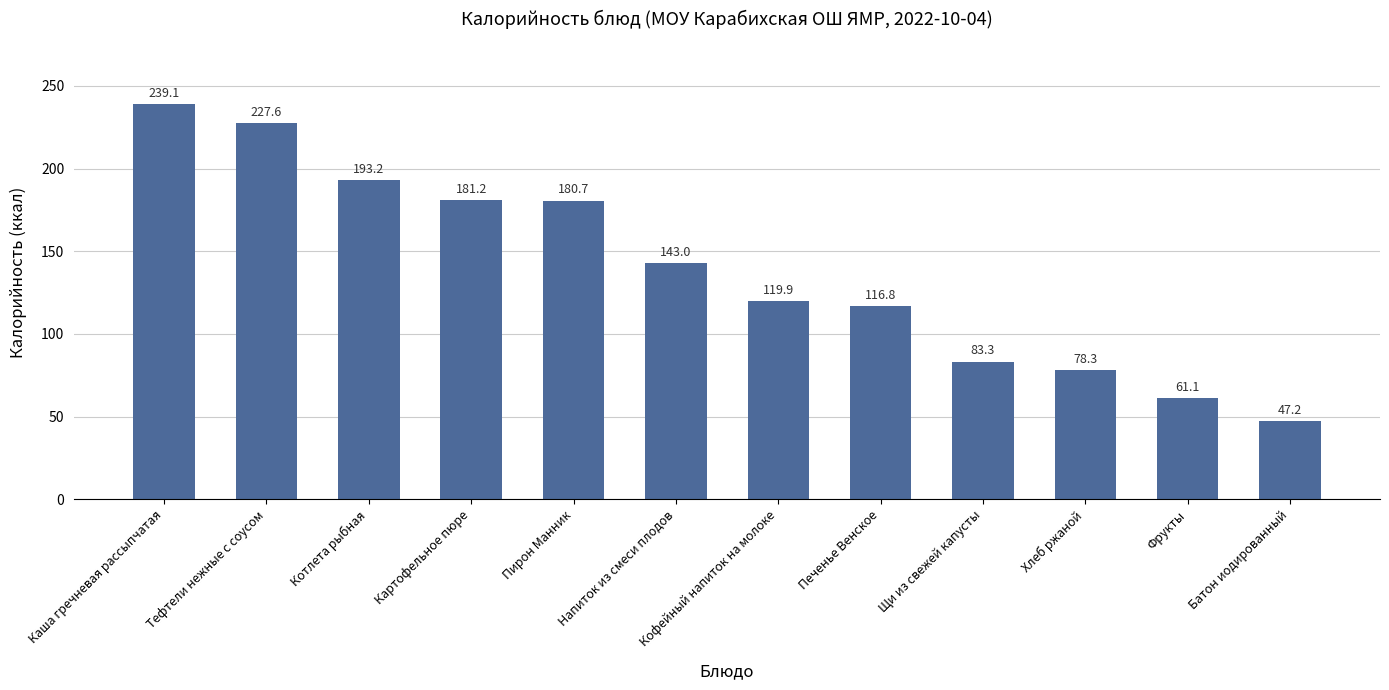

Are the bars horizontal?

No